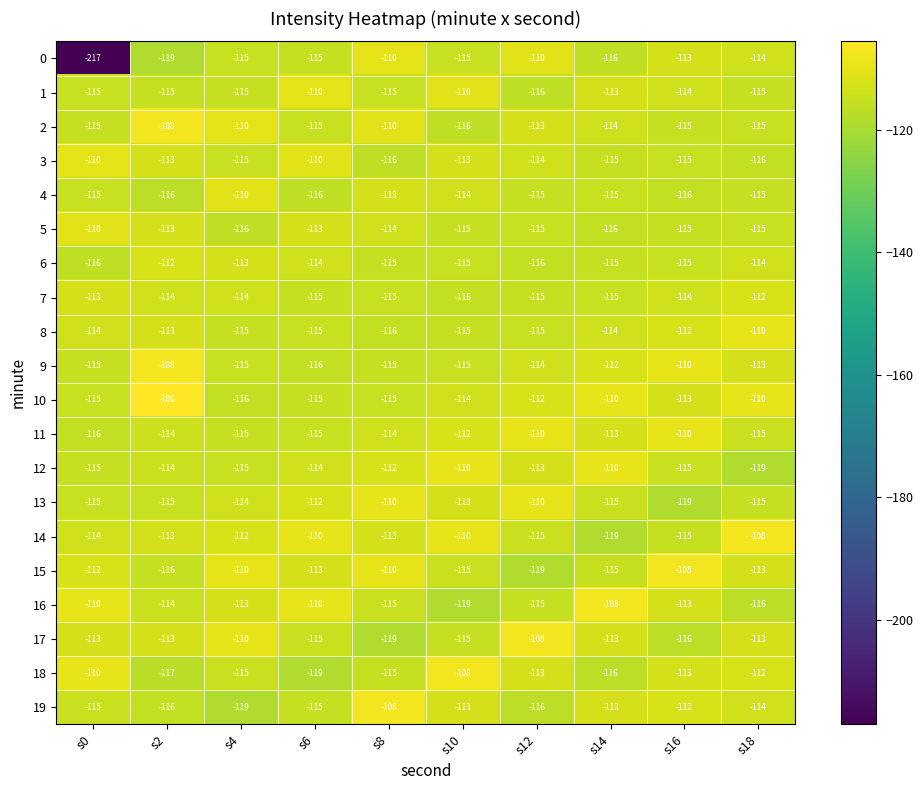

Count the number of data series in this chart.

20